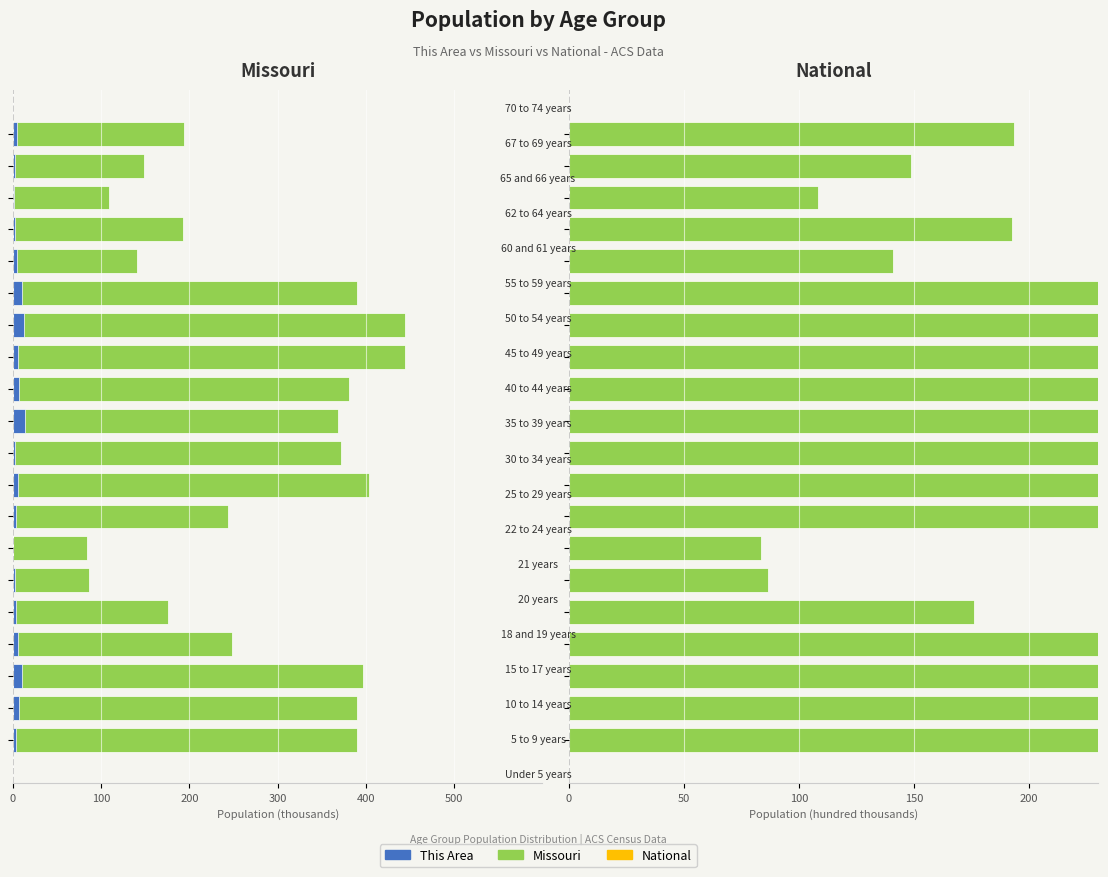

How many bars are there in each group?

3